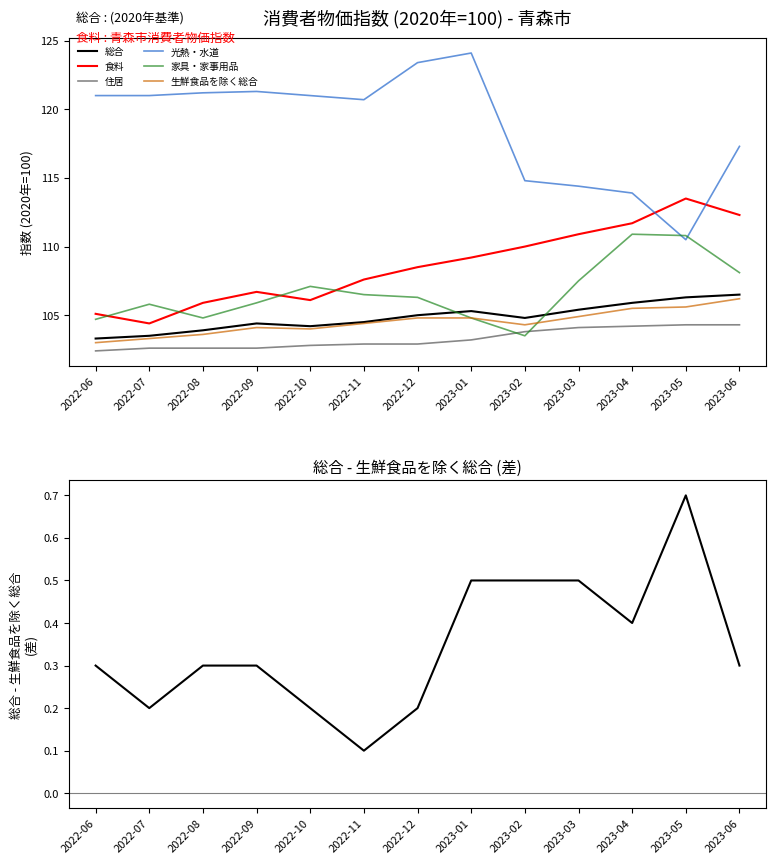

At which category does 家具・家事用品 reach its first local peak?

2022-07